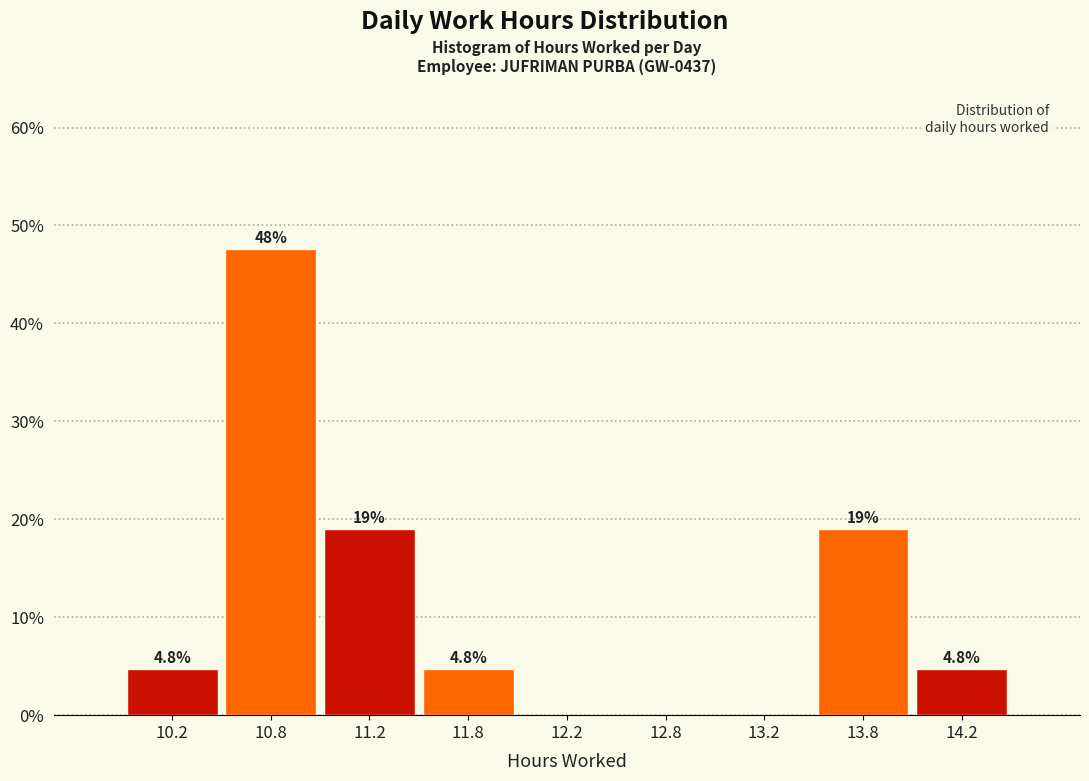

Reading left to right, what are all the values shown in this chart?

10.2=4.8	10.8=47.6	11.2=19.0	11.8=4.8	12.2=0.0	12.8=0.0	13.2=0.0	13.8=19.0	14.2=4.8